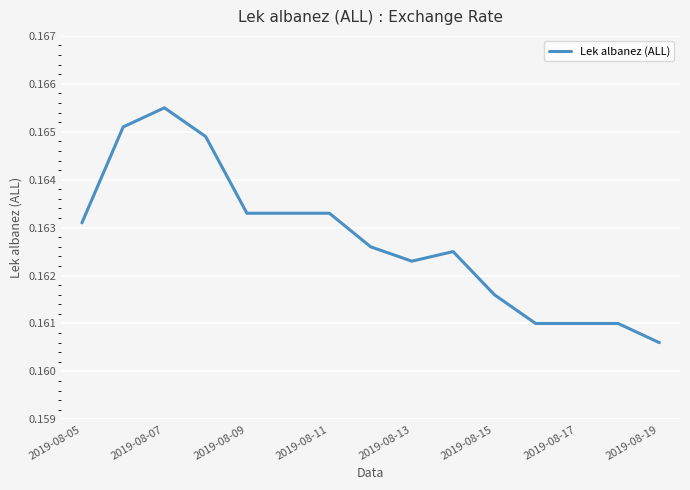

How many points are lower than both their immediate neighbors (excluding endpoints)?

1